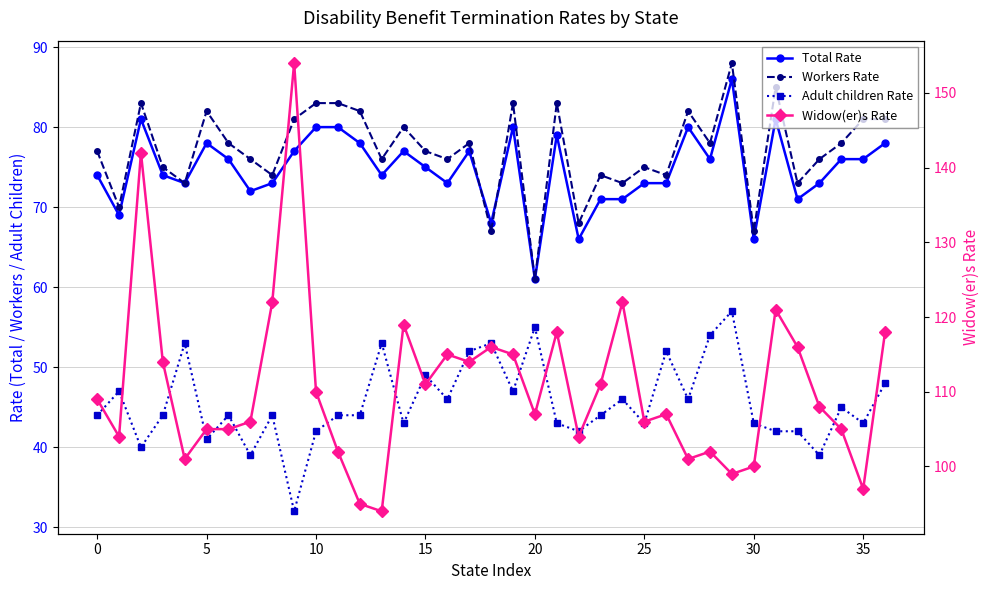

Reading left to right, transcribe all the data shown in this chart.

Total Rate: 74	69	81	74	73	78	76	72	73	77	80	80	78	74	77	75	73	77	68	80	61	79	66	71	71	73	73	80	76	86	66	81	71	73	76	76	78
Workers Rate: 77	70	83	75	73	82	78	76	74	81	83	83	82	76	80	77	76	78	67	83	61	83	68	74	73	75	74	82	78	88	67	85	73	76	78	81	81
Adult children Rate: 44	47	40	44	53	41	44	39	44	32	42	44	44	53	43	49	46	52	53	47	55	43	42	44	46	43	52	46	54	57	43	42	42	39	45	43	48
Widow(er)s Rate: 109	104	142	114	101	105	105	106	122	154	110	102	95	94	119	111	115	114	116	115	107	118	104	111	122	106	107	101	102	99	100	121	116	108	105	97	118